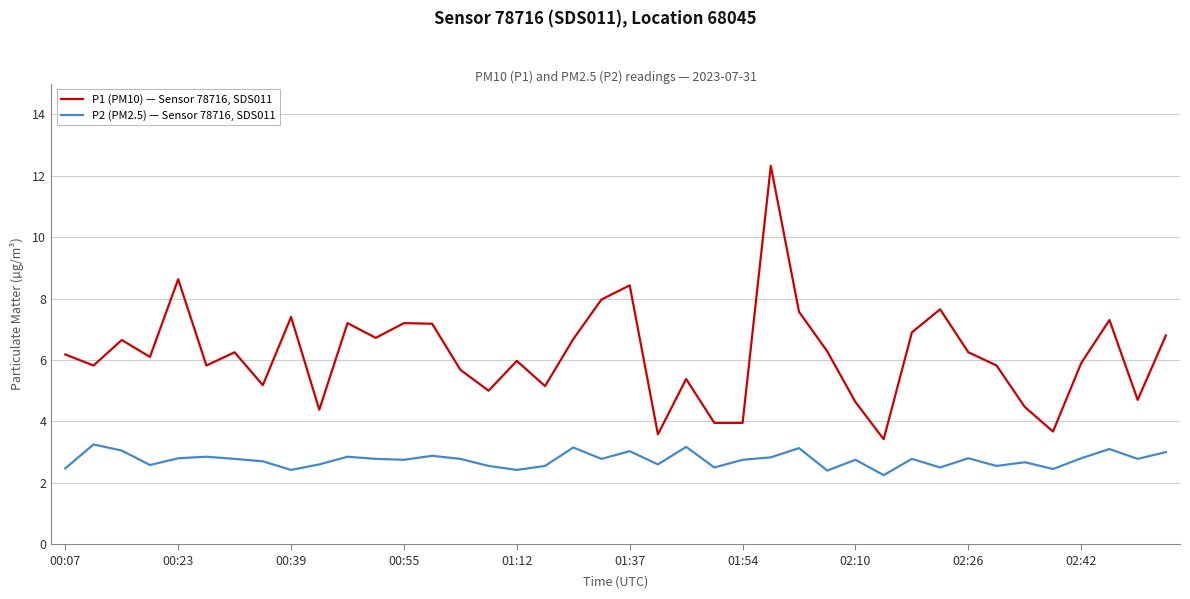

In P2 (PM2.5) — Sensor 78716, SDS011, how many points are higher than both neighbors (excluding endpoints)?

13